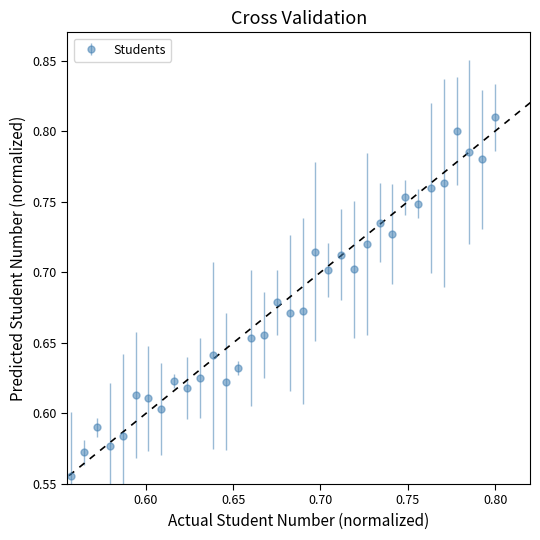

Count the values in the range 0 to 1.

35